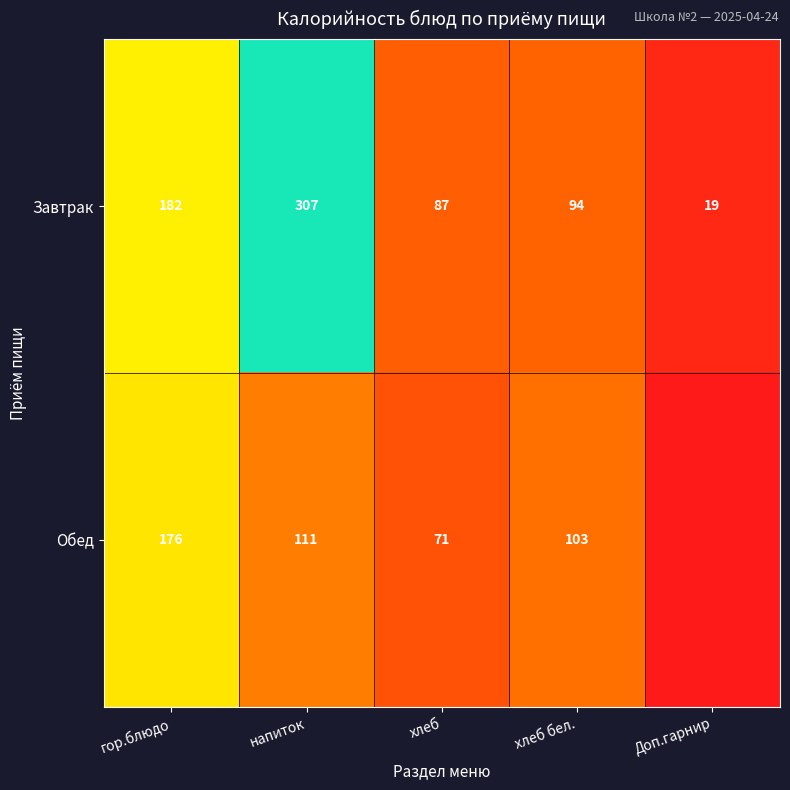

Which series has the widest spread of values?

Завтрак